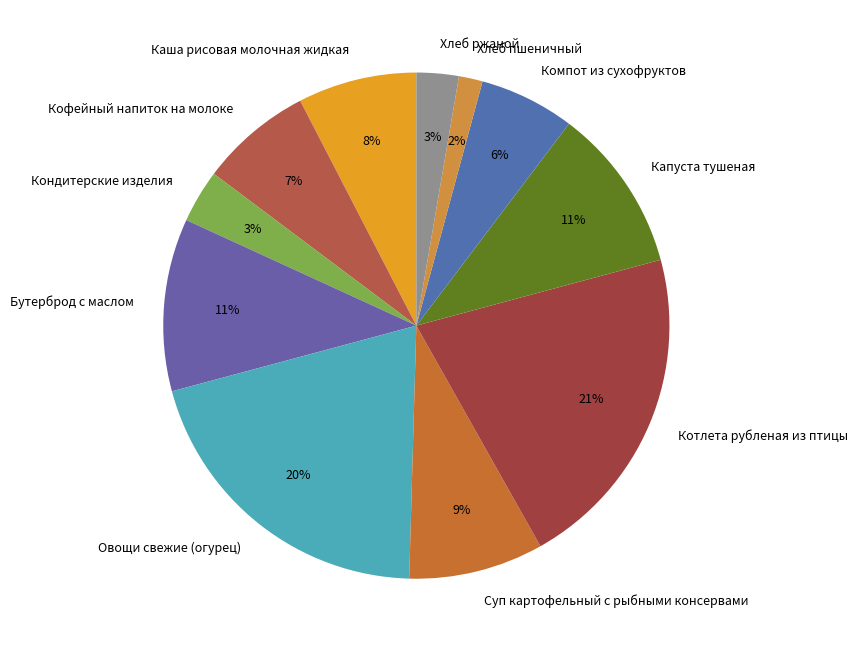

To the nearest percent, what is the combined percentage of Котлета рубленая из птицы and Овощи свежие (огурец)?

41%